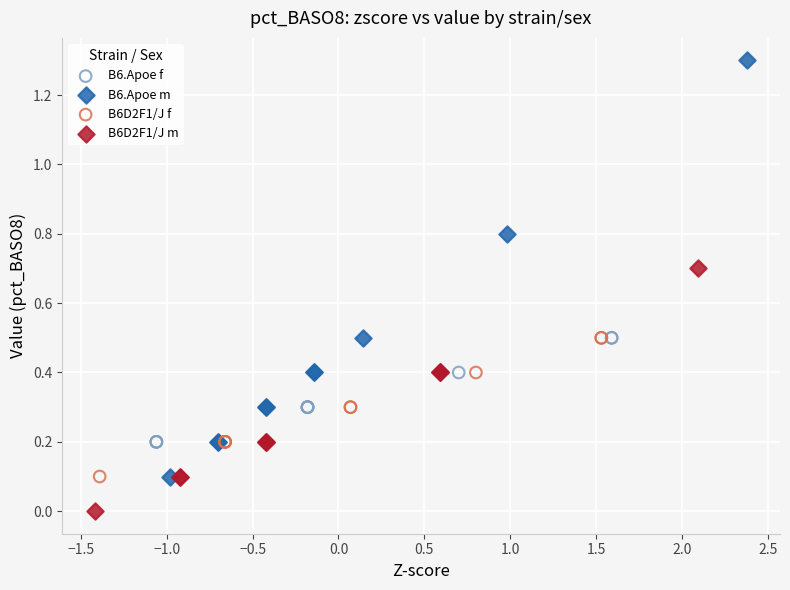

Which series has the largest Y range (max minus min)?

B6.Apoe m